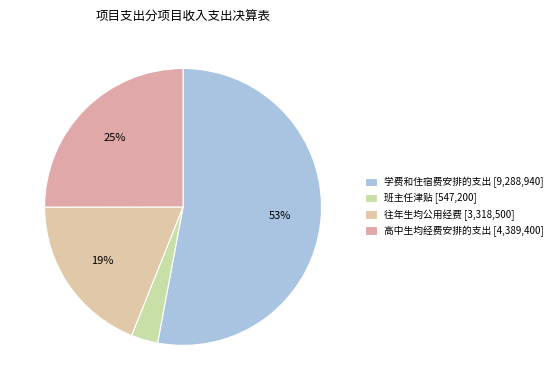

What is the smallest slice in the pie chart?

班主任津贴